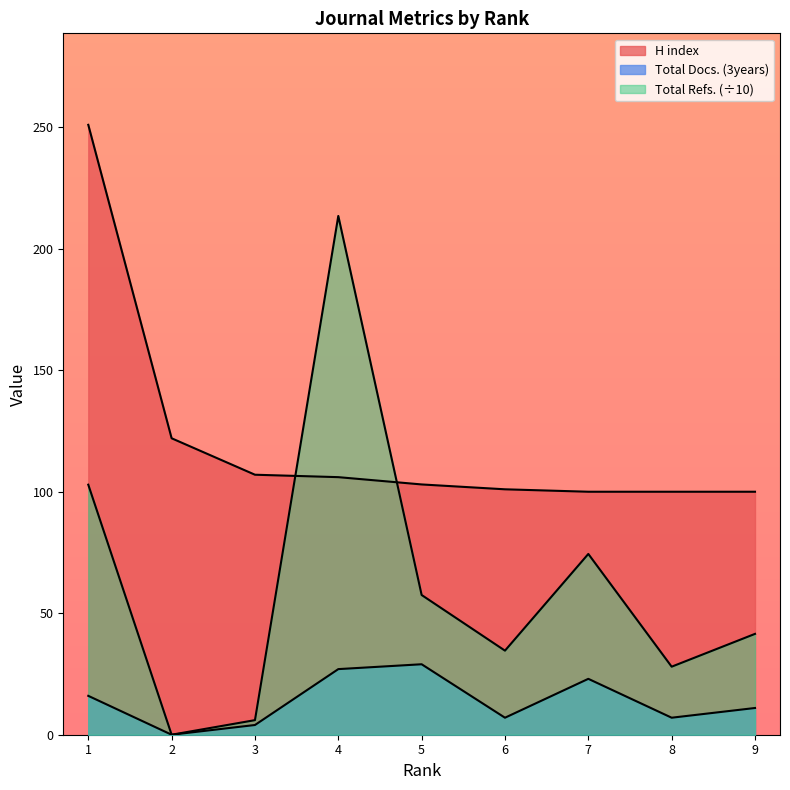

Does the chart have visible grid lines?

No